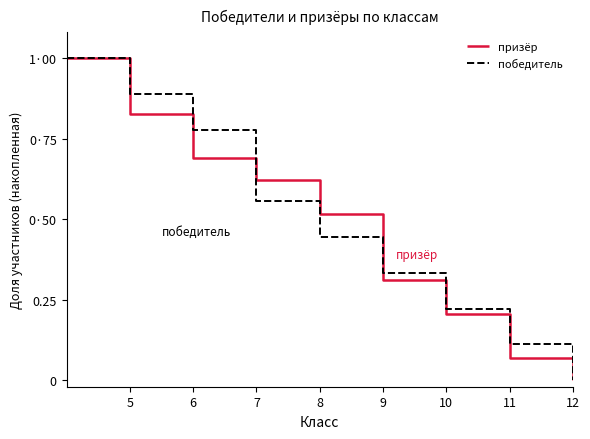

True or false: призёр has more than 2 interior local peaks.

False